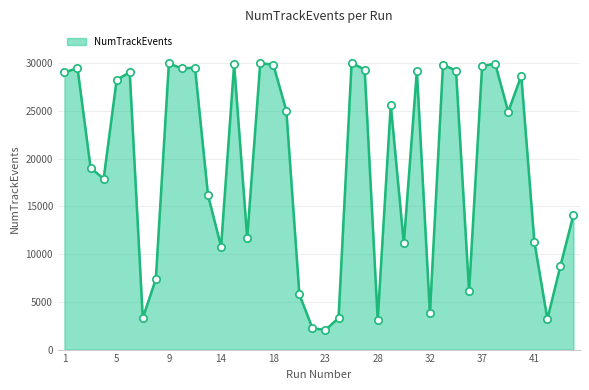

What is the maximum value shown in the chart?

30065